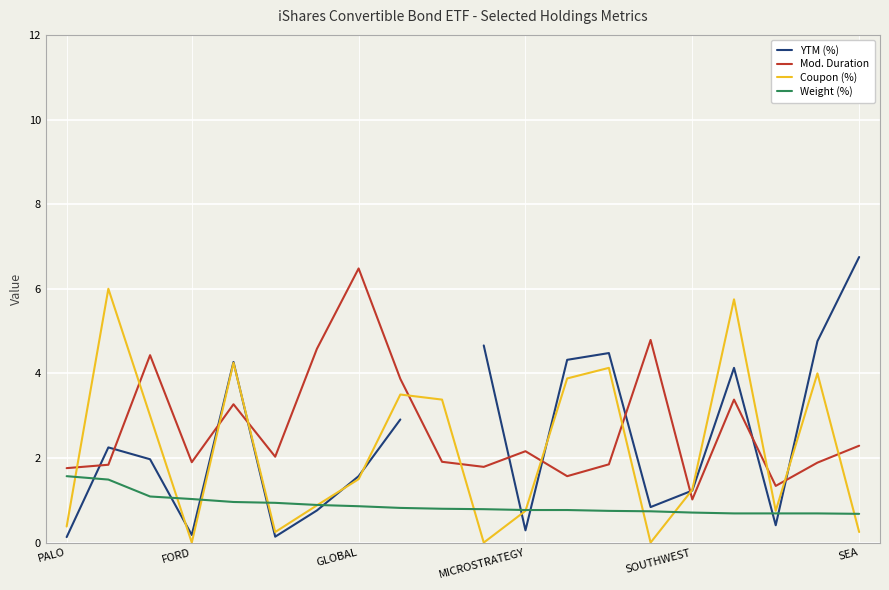

After their last crossing, which series has the higher values: Weight (%) or YTM (%)?

YTM (%)